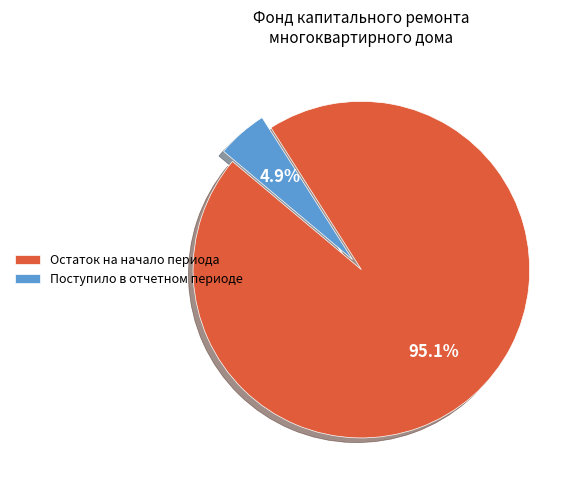

Does Поступило в отчетном периоде represent more than half of the total?

No